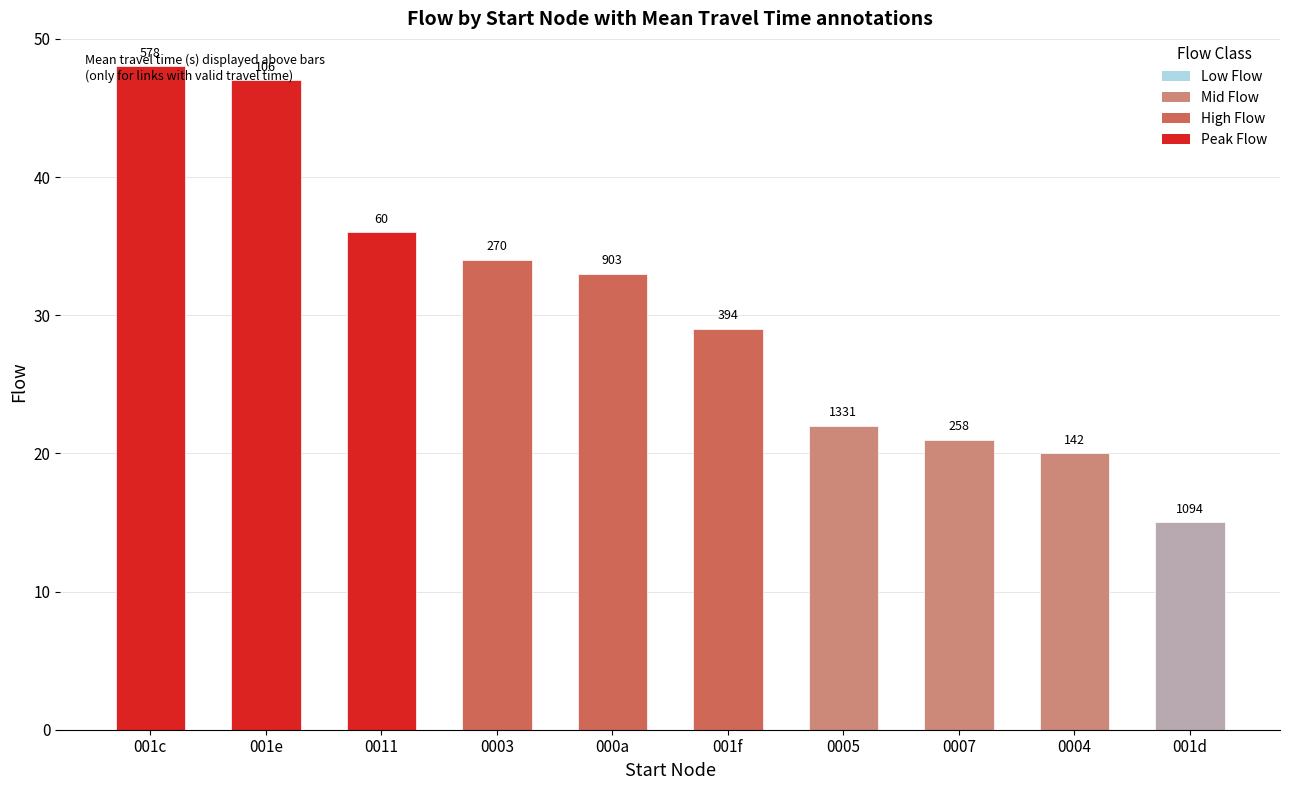

Reading right to left, what are all the values shown in this chart?

001d=15	0004=20	0007=21	0005=22	001f=29	000a=33	0003=34	0011=36	001e=47	001c=48